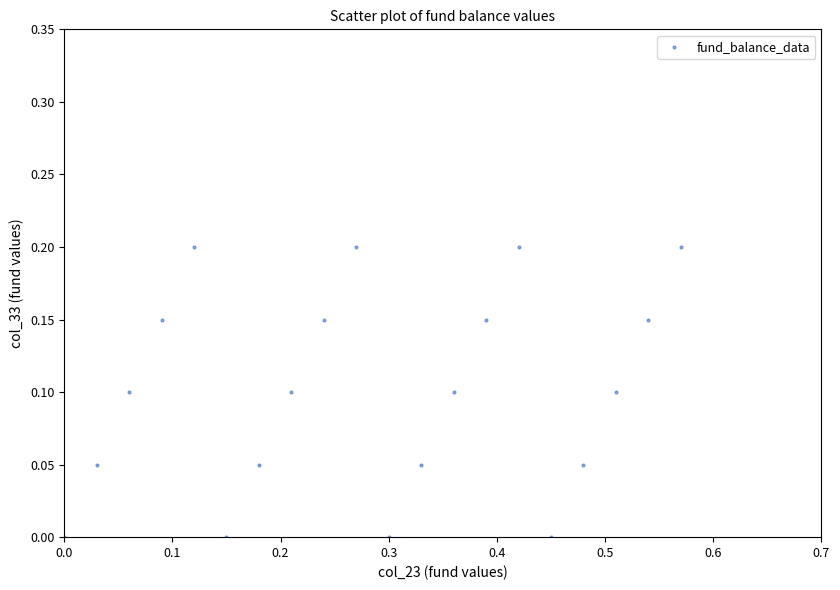

What is the range of X values (max minus min)?

0.6